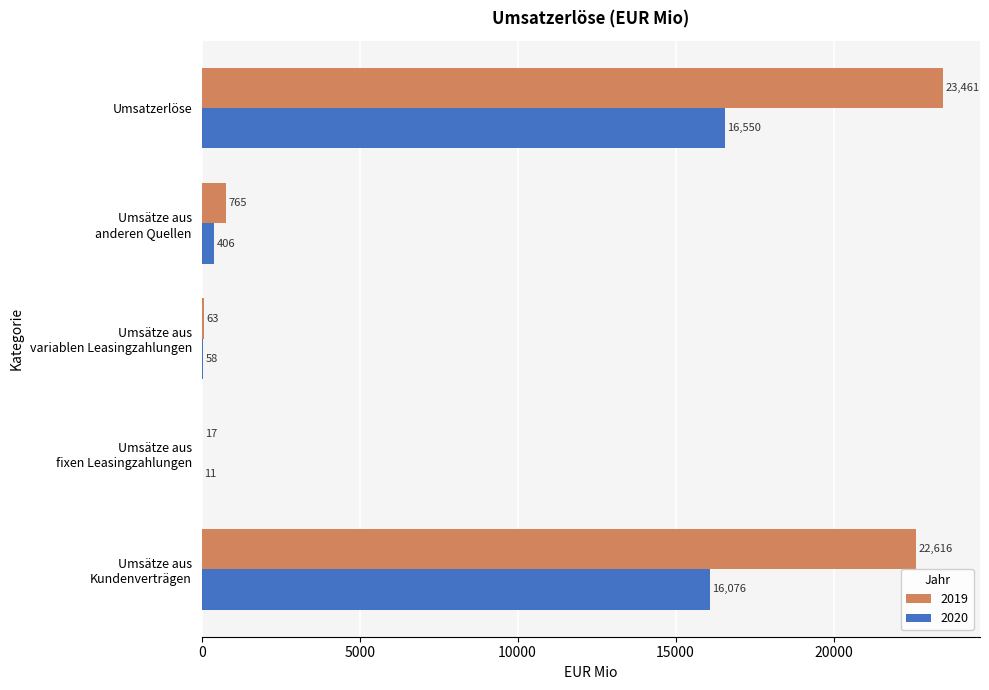

What is the sum of all 2019 values?

46922